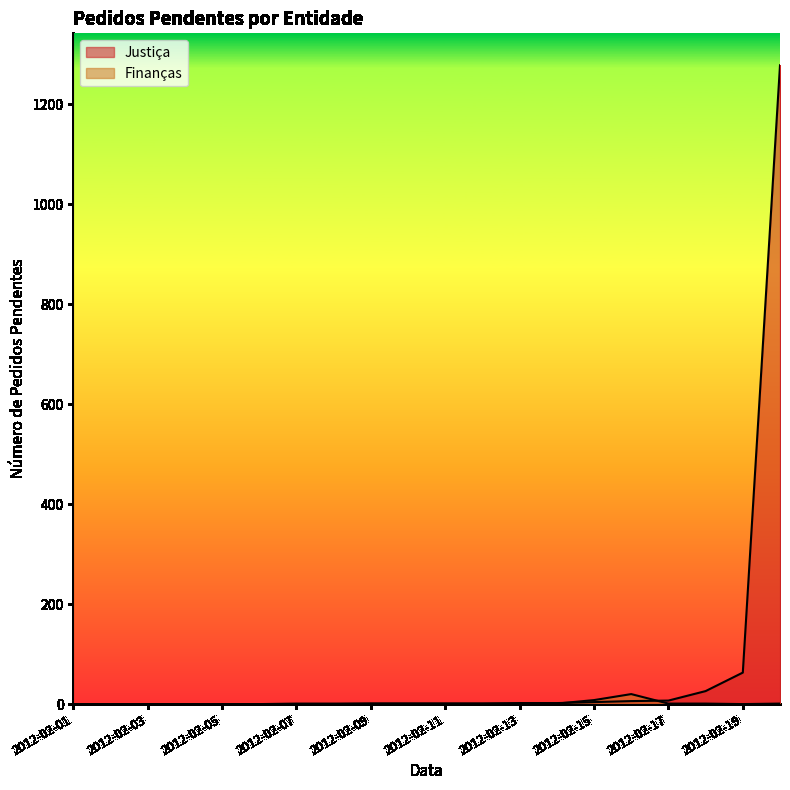

Where do Finanças and Justiça first cross each other?

2012-02-14 and 2012-02-15